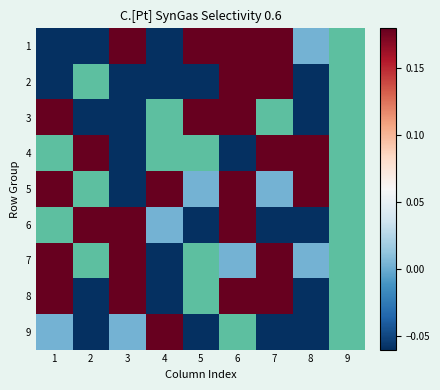

At which category is the sum across all series the highest?

3